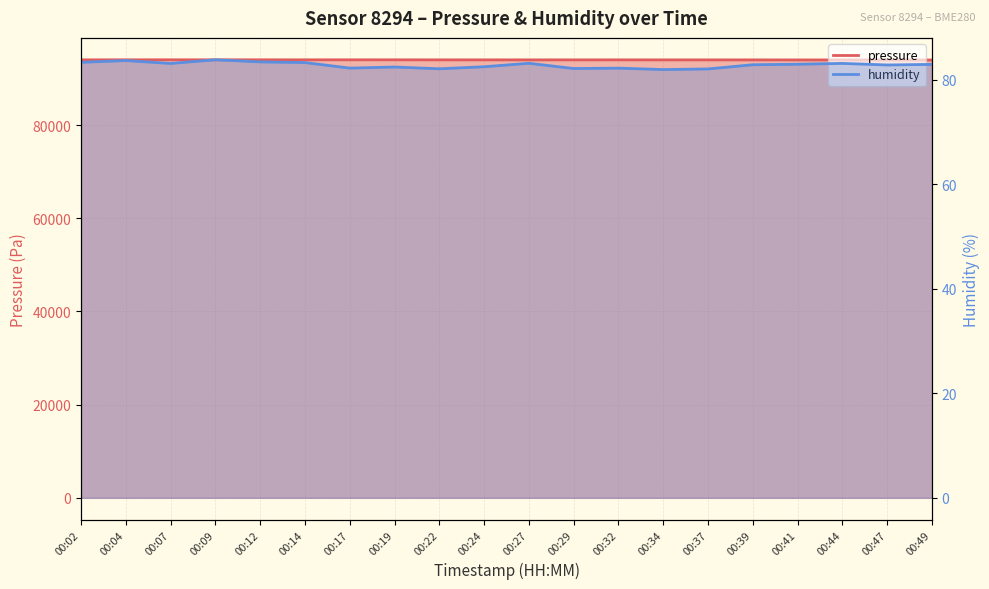

The value of pressure at 00:07 is 28842.6. True or false?

False